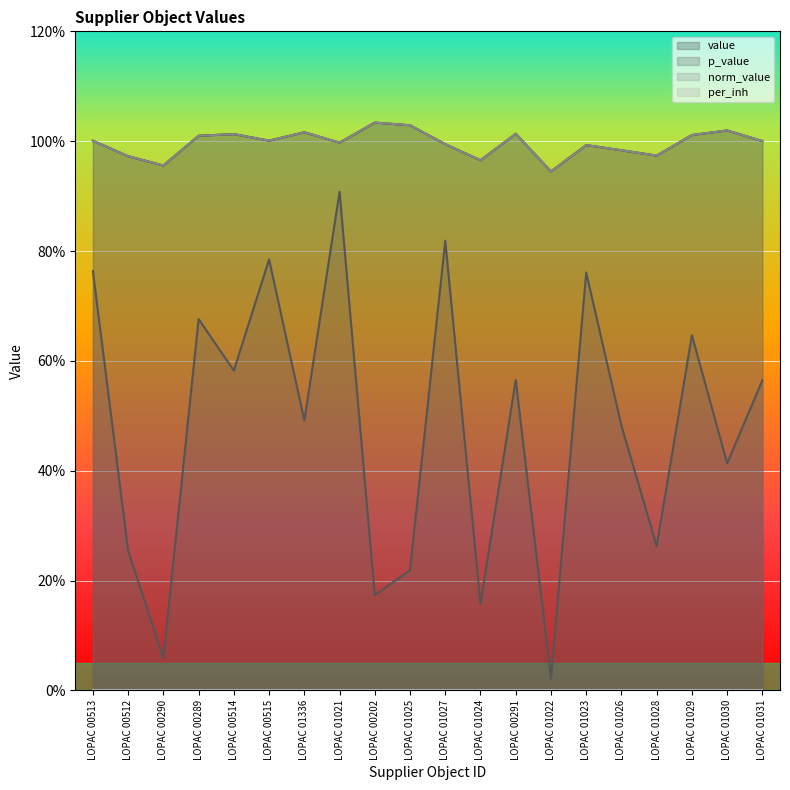

Which category has the highest value in the value series?

LOPAC 00202